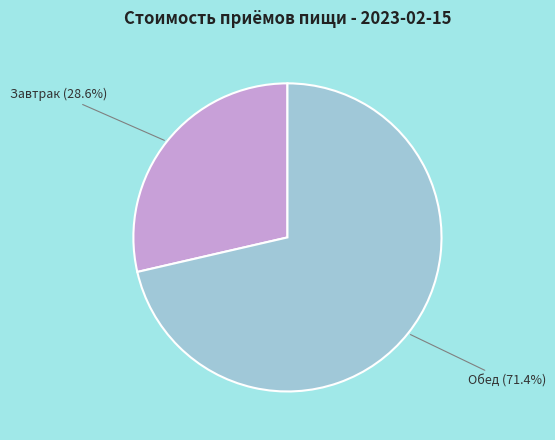

Does any single category account for the majority?

Yes